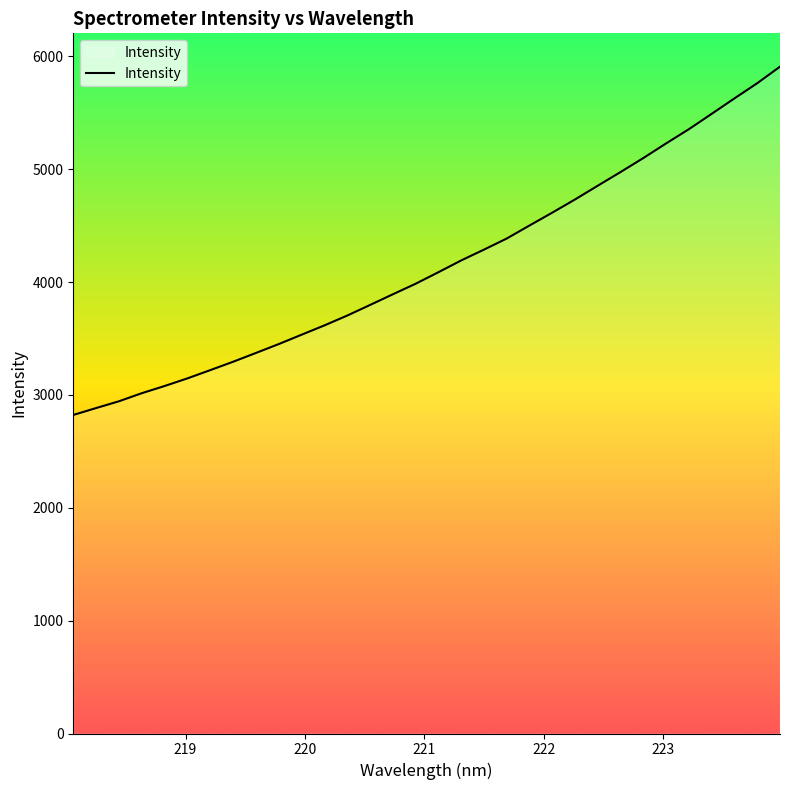

What is the maximum value shown in the chart?

5908.8